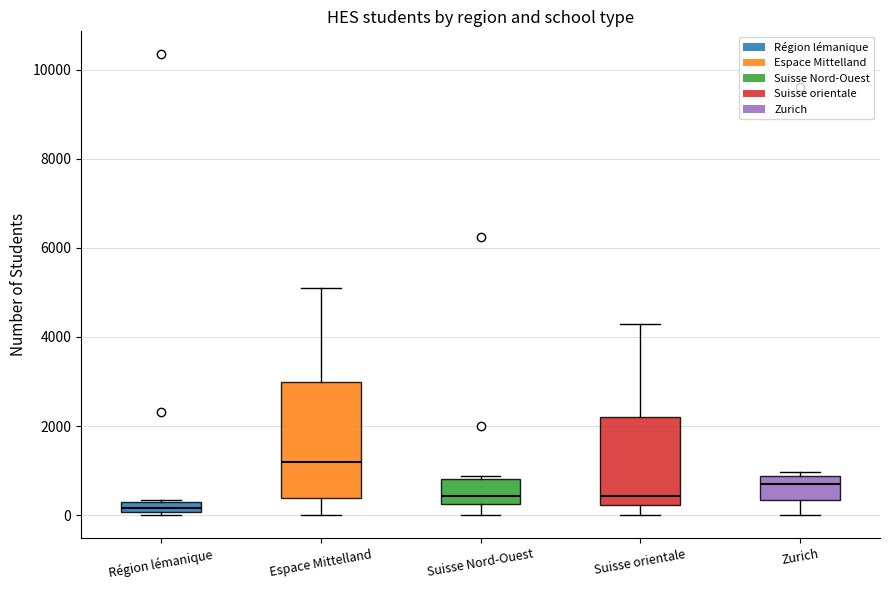

Which box is the tallest, from its lower edge to its upper edge?

Espace Mittelland